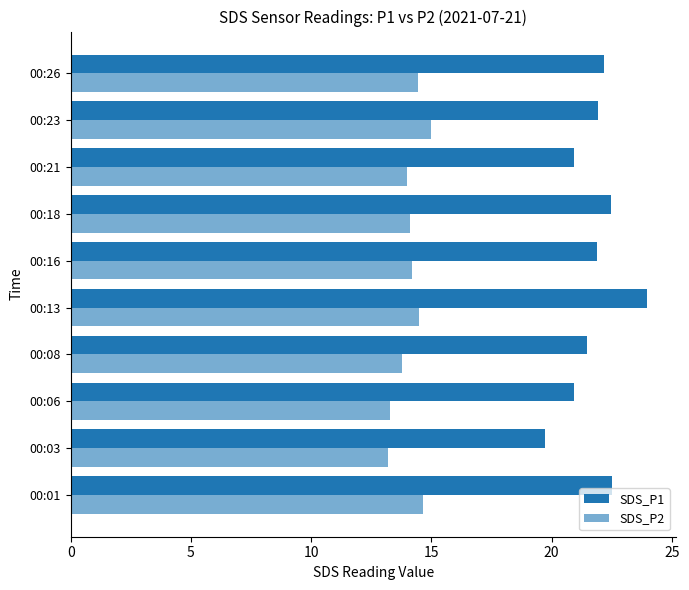

Count the number of categories in the chart.

10